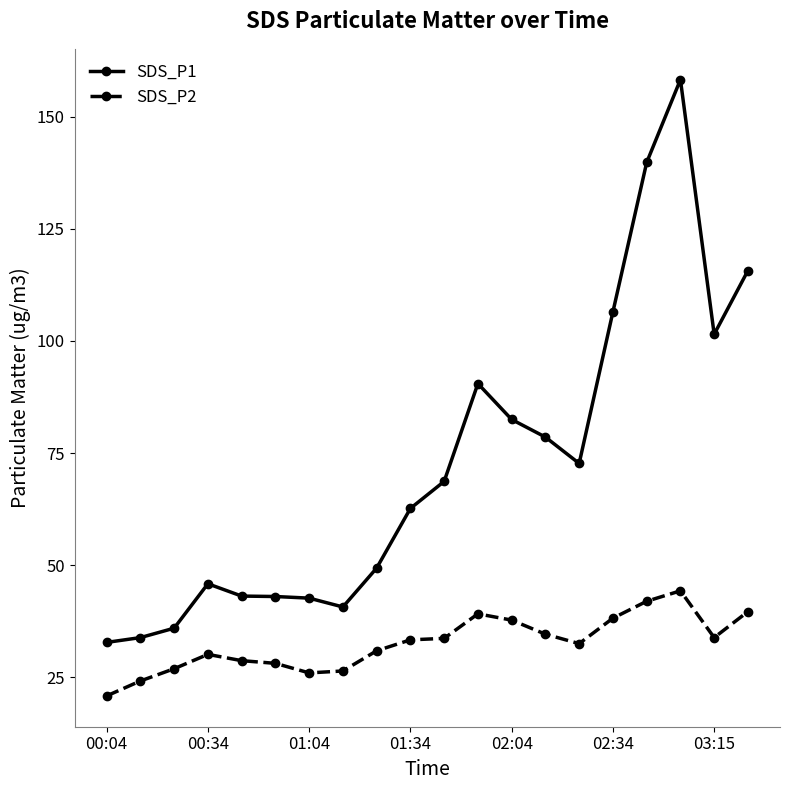

What is the value of the SDS_P2 point at the 18th from the left?

44.3